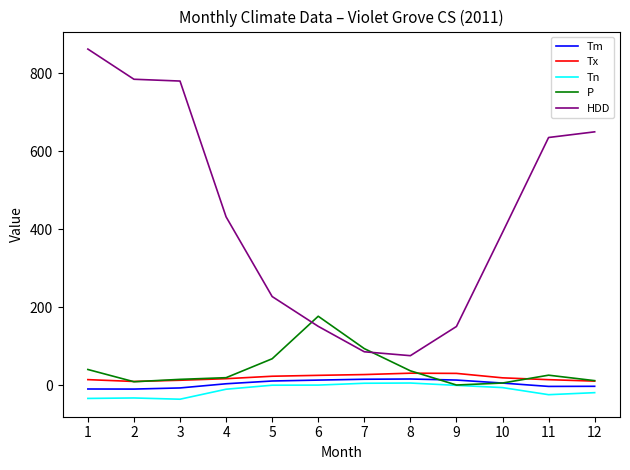

What value does the P series have at 7?

93.7